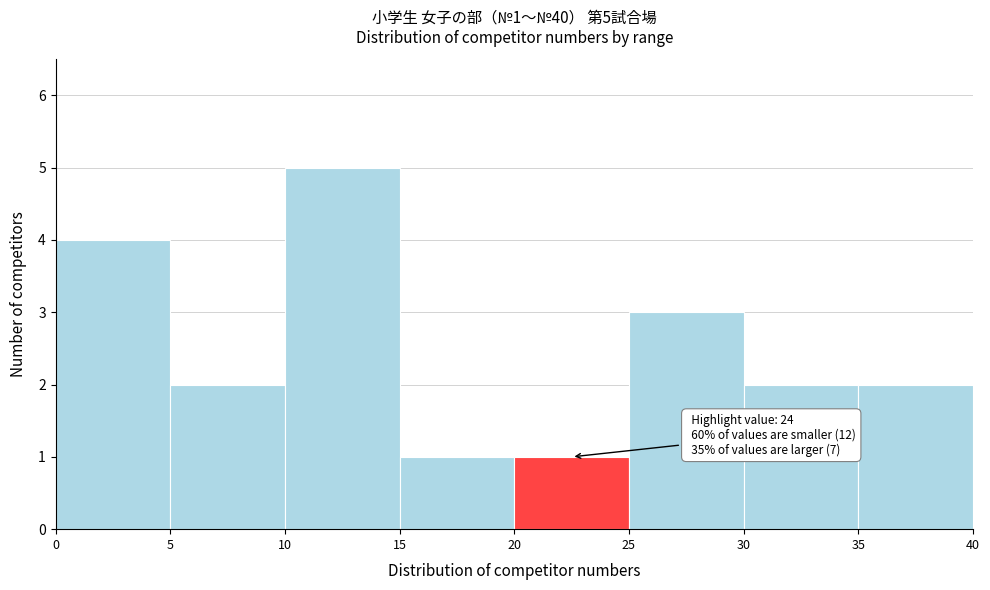

Over which range of the x-axis is the bar tallest?

10 to 15